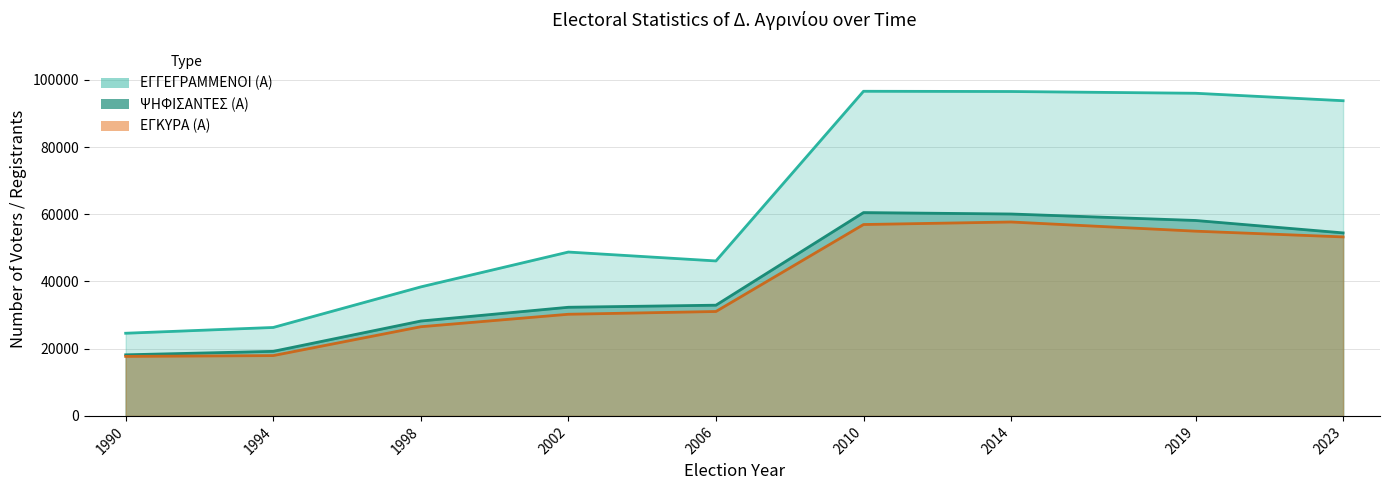

Reading left to right, what are all the values shown in this chart?

ΕΓΓΕΓΡΑΜΜΕΝΟΙ (Α): 24593	26312	38381	48751	46105	96583	96511	95991	93772
ΨΗΦΙΣΑΝΤΕΣ (Α): 18174	19206	28225	32323	32939	60492	60068	58144	54445
ΕΓΚΥΡΑ (Α): 17705	17943	26528	30242	31064	56936	57691	54961	53252